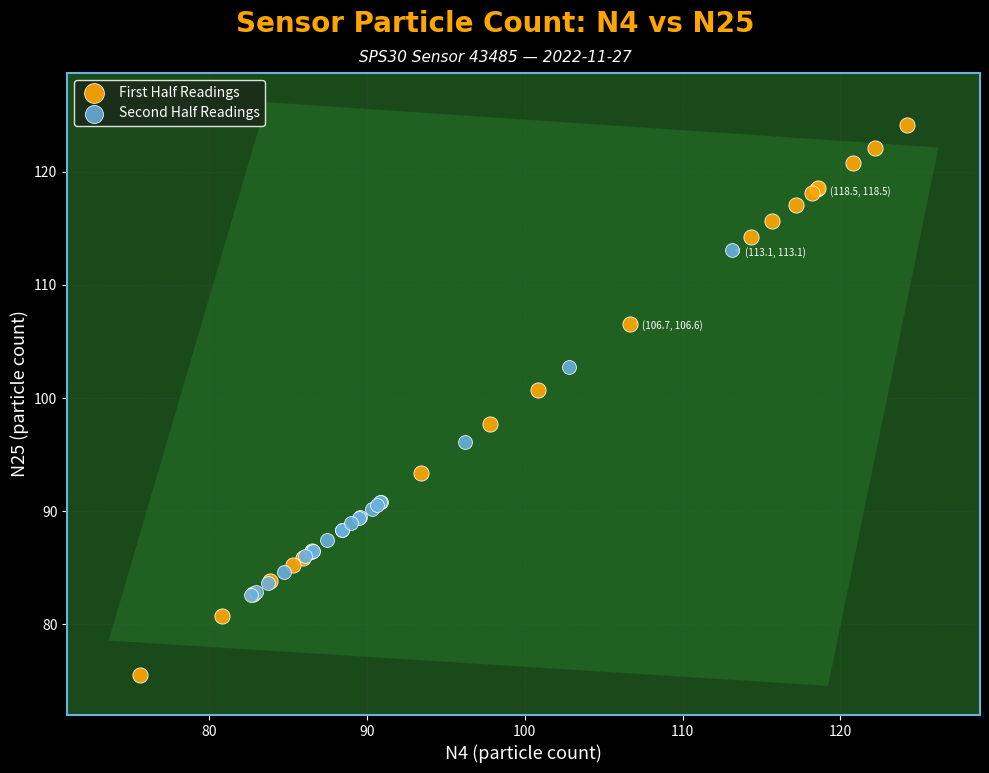

Which series reaches the minimum Y coordinate?

First Half Readings